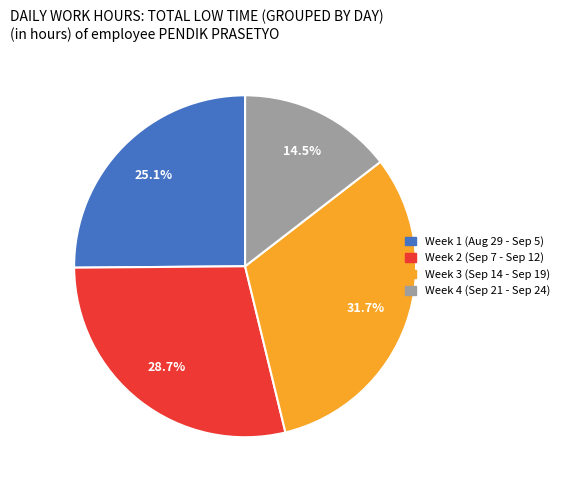

Does any single category account for the majority?

No